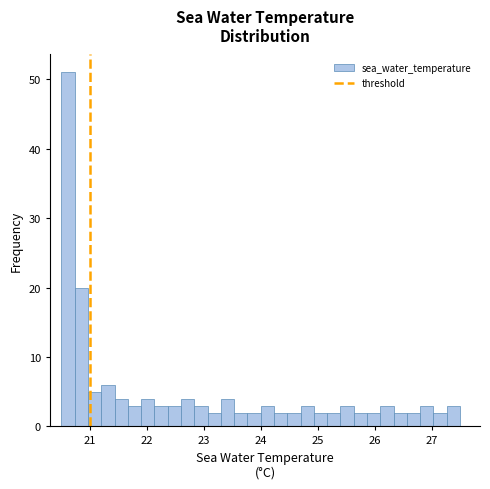

Around what value on the x-axis is the tallest bar? Give the approximate position of its centre, as read against the axis.

20.6